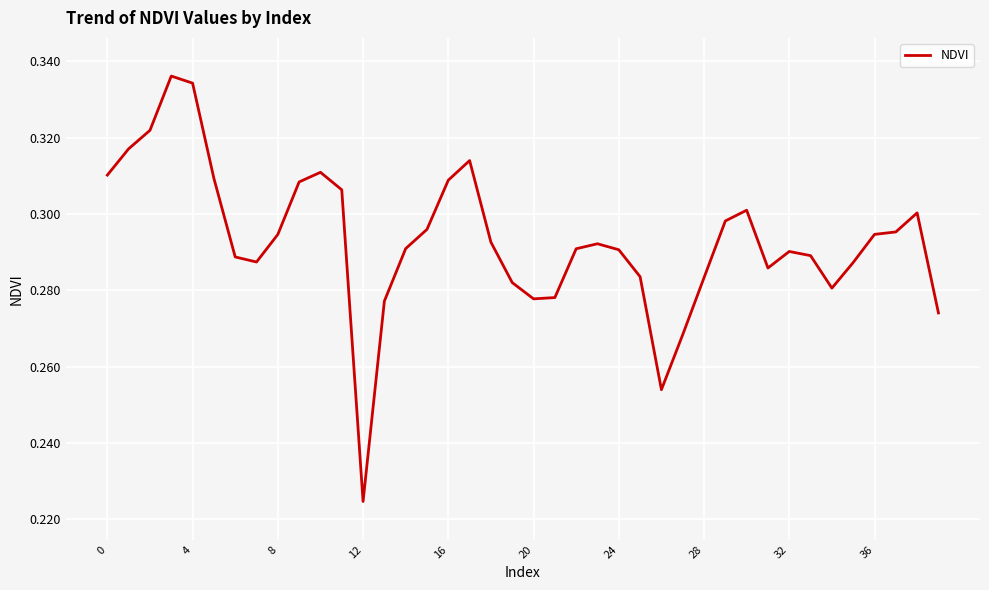

How many interior local valleys (lower than both neighbors) does the data have?

6